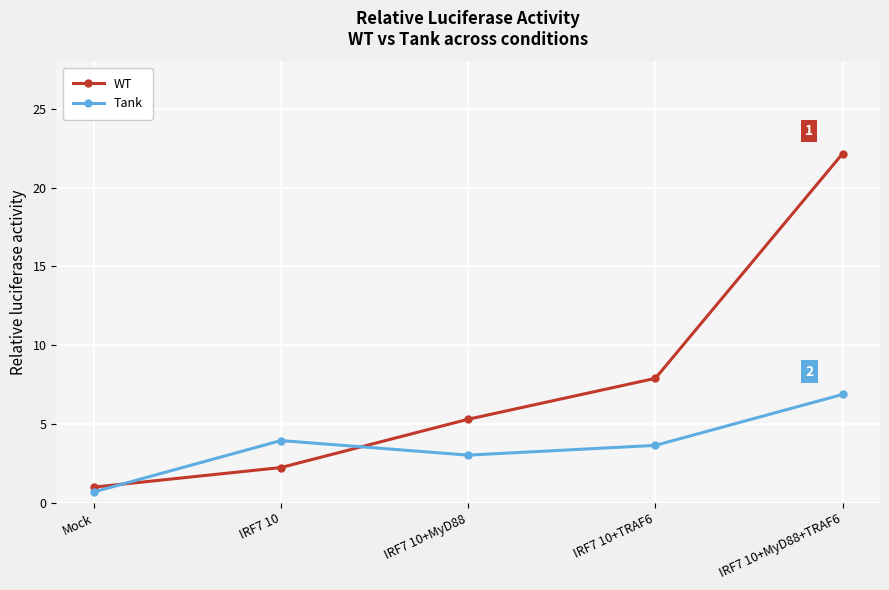

Is it true that WT equals 1.0 at Mock?

True